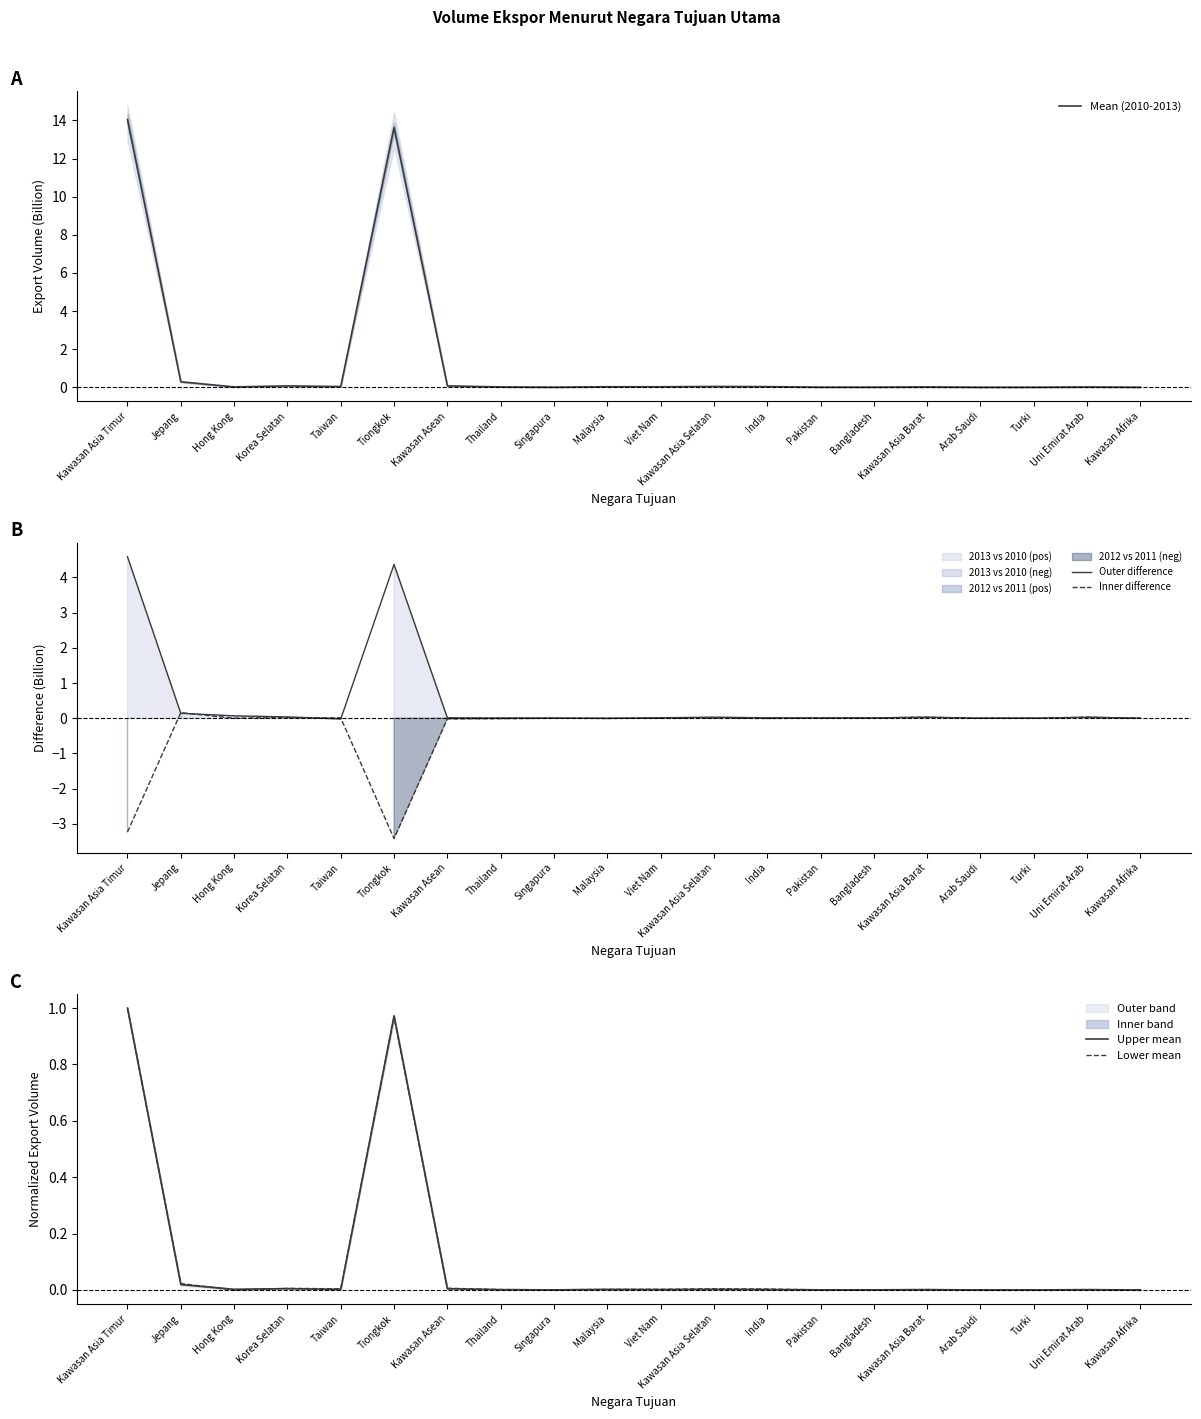

Is it true that Inner difference equals 0.0 at Korea Selatan?

True